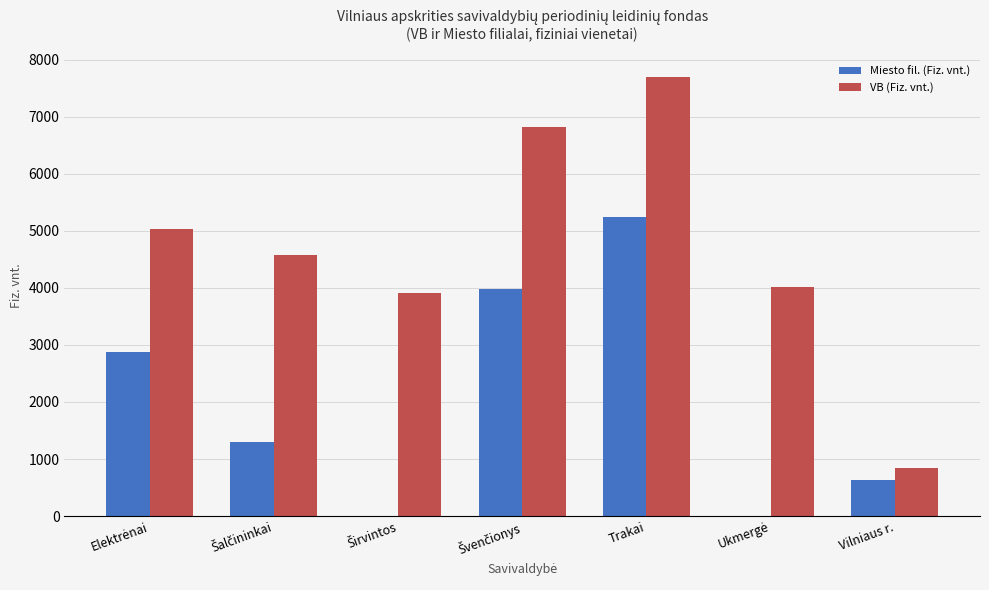

How many data points in Miesto fil. (Fiz. vnt.) are less than 2868?

2